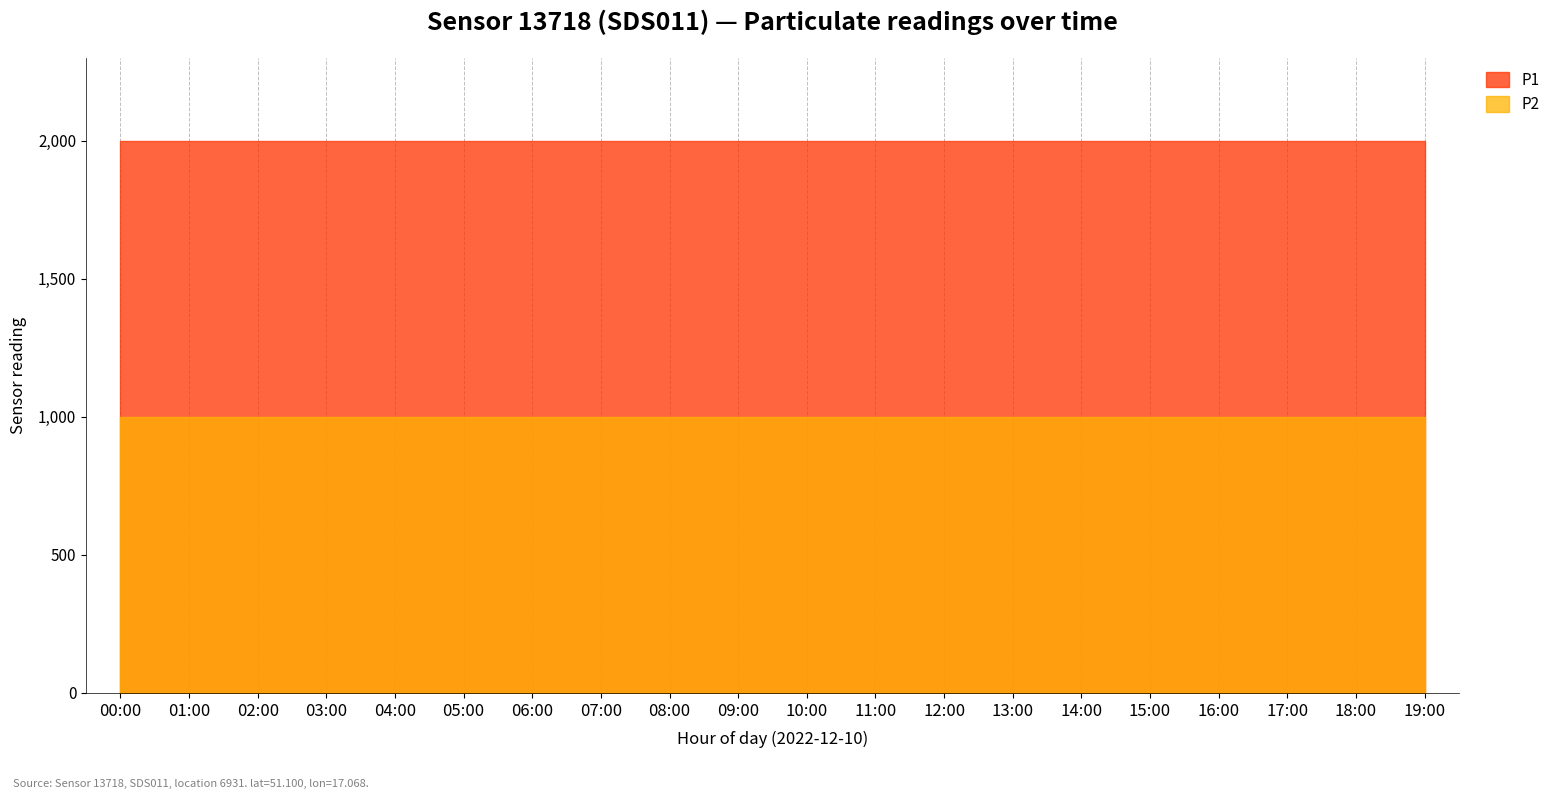

How many data points does each series have?

20